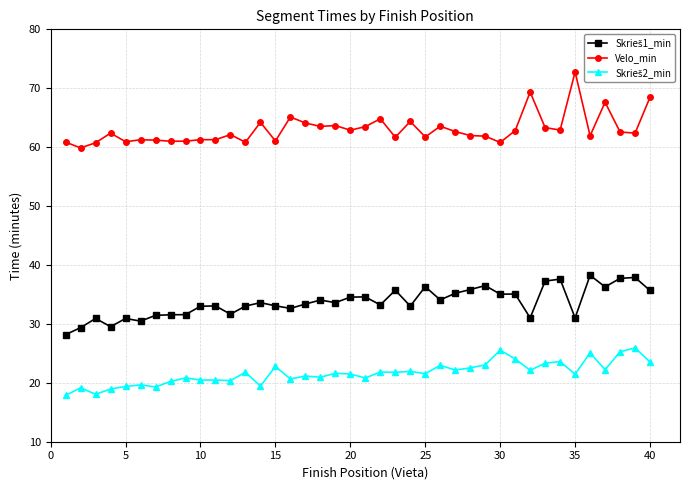

What is the average value of the Velo_min series?

63.0